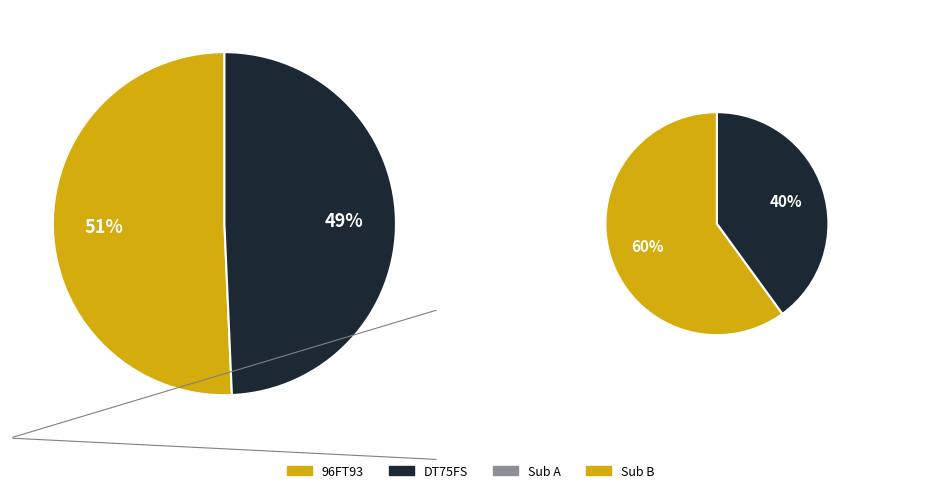

What portion of the pie excludes DT75FS?

50.7%